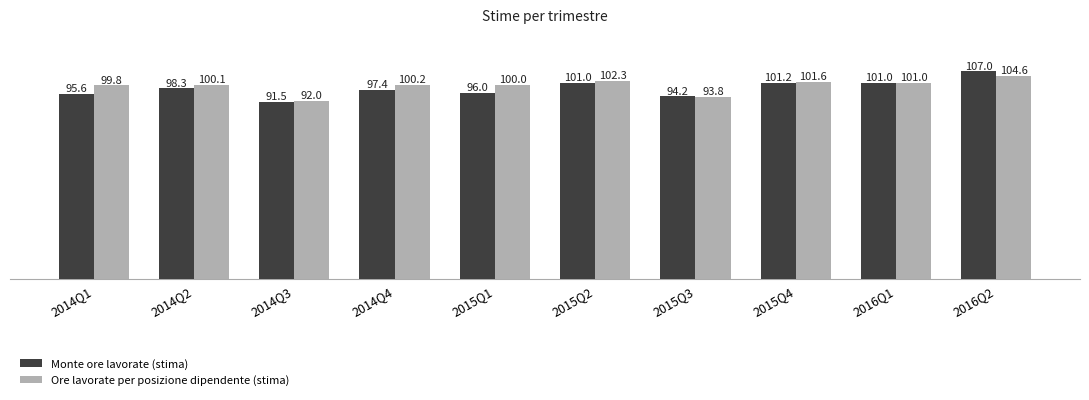

How many values in the Ore lavorate per posizione dipendente (stima) series are below 100?

3